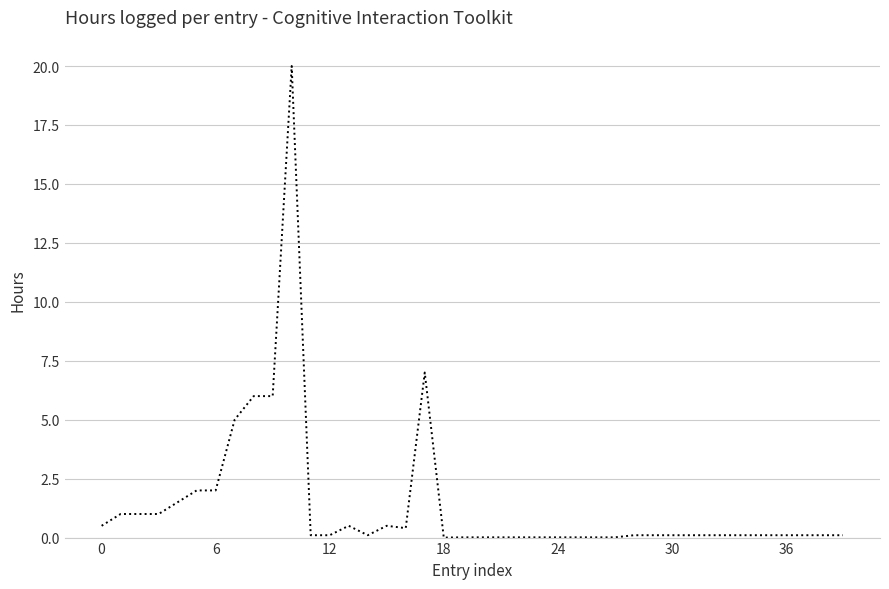

How many lines are shown in the chart?

1